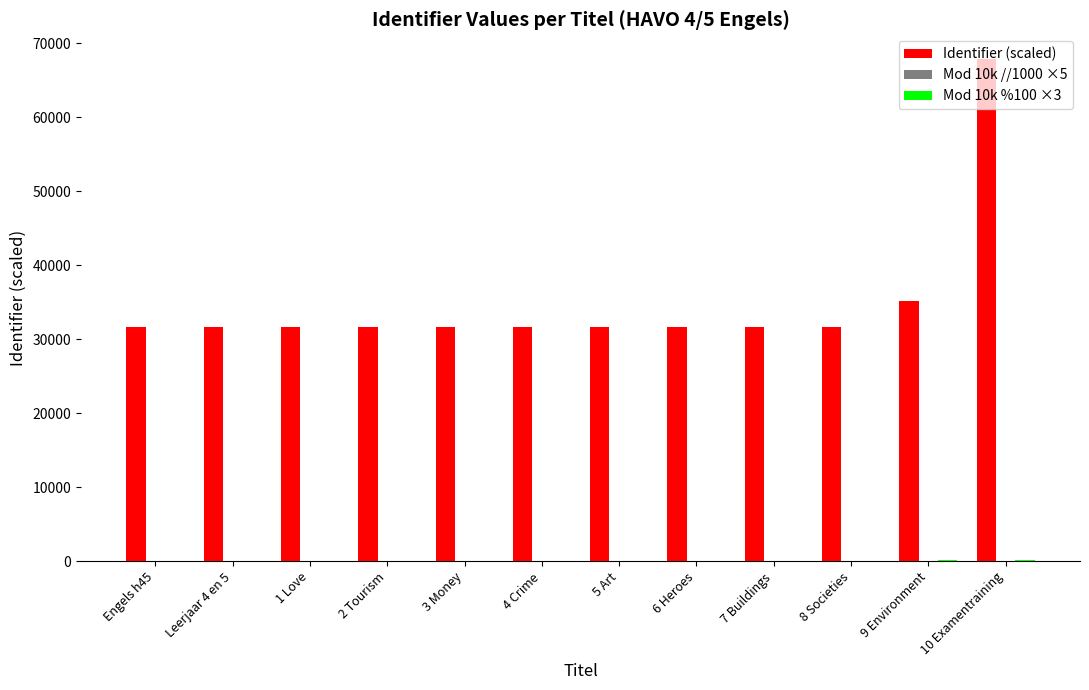

Which series has the largest total across all categories?

Identifier (scaled)